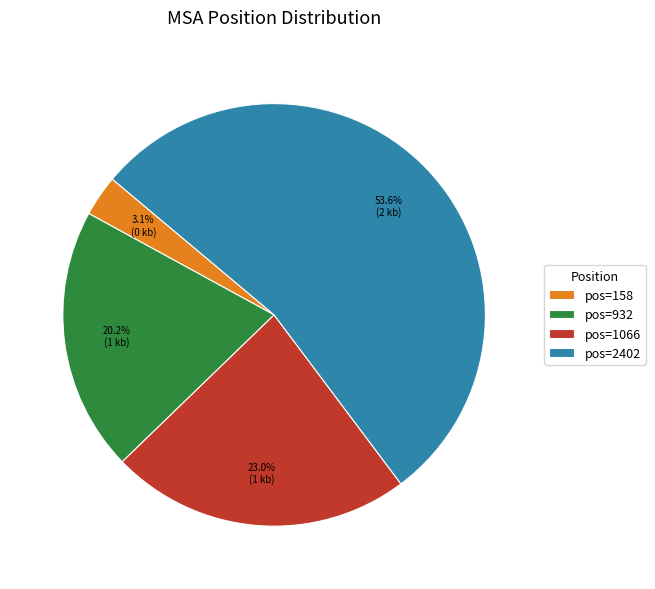

Rank the categories by value from highest to lowest.

pos=2402, pos=1066, pos=932, pos=158